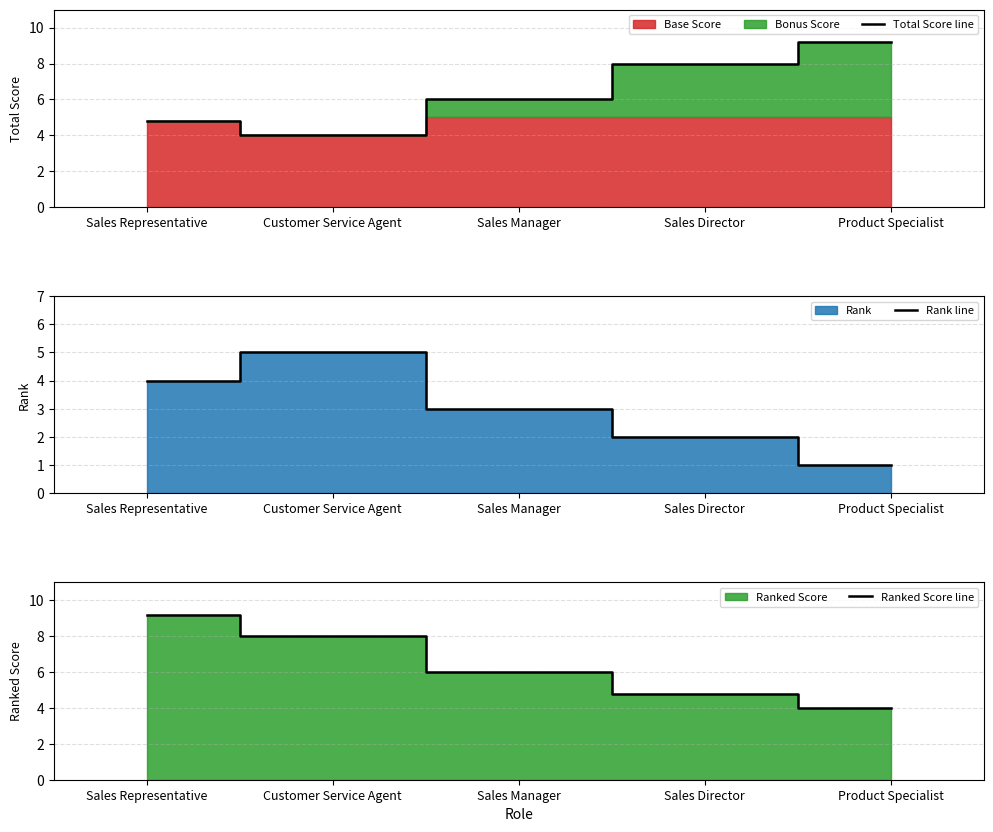

List the series in order of their peak value, lowest first.

Rank line, Total Score line, Ranked Score line